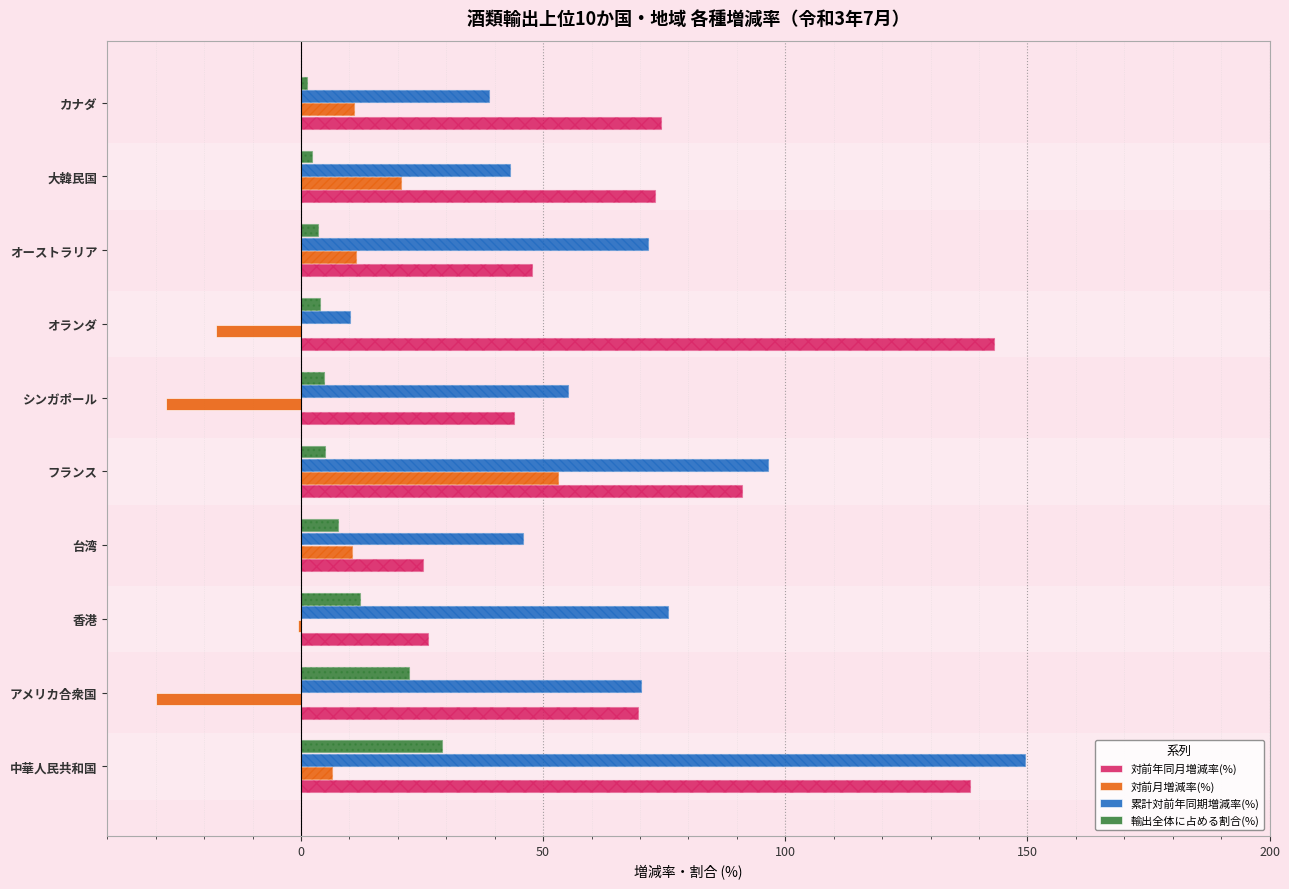

Reading left to right, transcribe all the data shown in this chart.

対前年同月増減率(%): 138.2	69.7	26.2	25.3	91.2	44.1	143.1	47.7	73.1	74.3
対前月増減率(%): 6.4	-30.0	-0.6	10.5	53.0	-27.8	-17.5	11.4	20.7	11.0
累計対前年同期増減率(%): 149.5	70.1	75.7	45.8	96.5	55.1	10.1	71.7	43.1	38.9
輸出全体に占める割合(%): 29.1	22.3	12.2	7.6	4.9	4.7	3.9	3.6	2.3	1.2